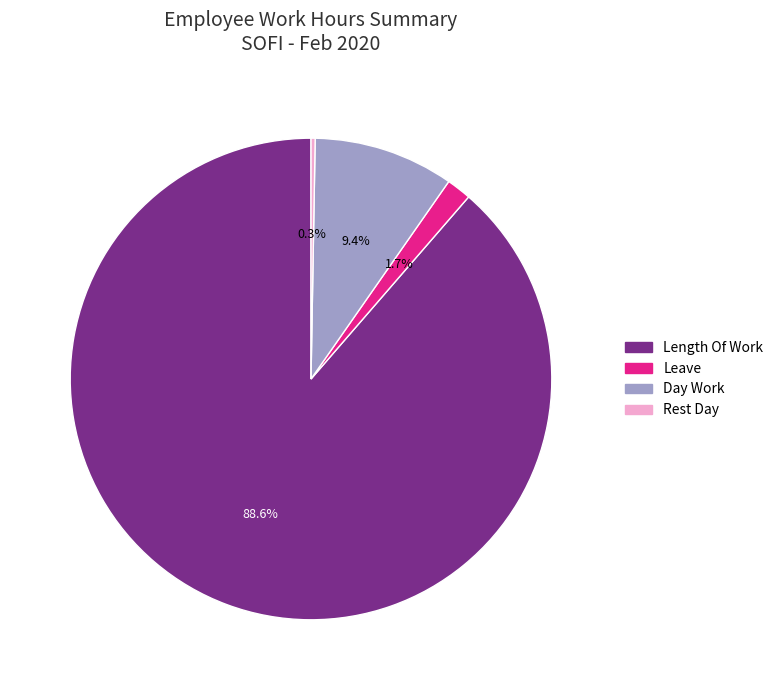

Between Leave and Length Of Work, which is larger?

Length Of Work